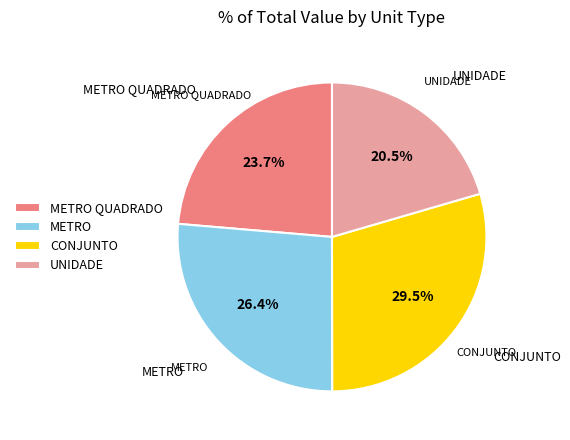

To the nearest percent, what is the average slice percentage?

25%